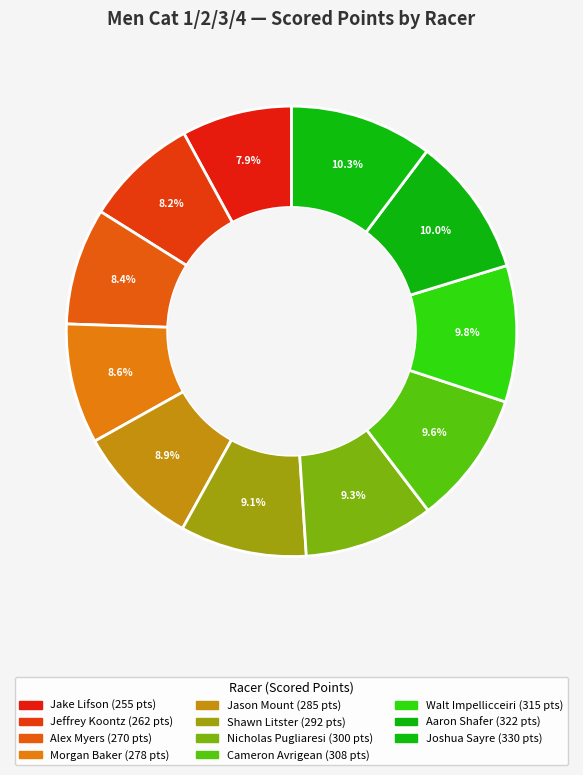

What is the change in value from Jason Mount to Cameron Avrigean?

+22.5